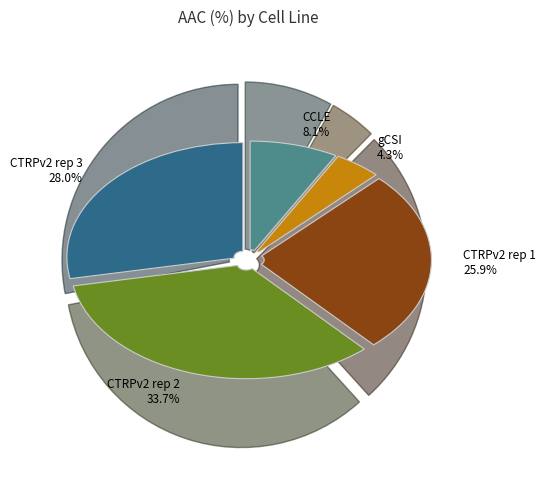

To the nearest percent, what percentage of the pie is CCLE?

8%